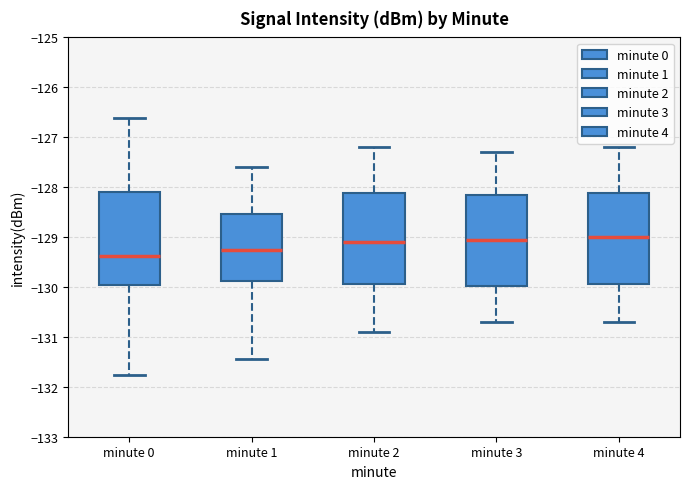

Reading left to right, transcribe this box plot: for each box, give where its median line is, the range the box spans, and where its two whiskers end, as read against the y-axis. The values are not printed on the chart, so give them approximately, as read against the axis.

minute 0: median -129.4, box -130.0 to -128.1, whiskers -131.8 to -126.6
minute 1: median -129.2, box -129.9 to -128.5, whiskers -131.4 to -127.6
minute 2: median -129.1, box -129.9 to -128.1, whiskers -130.9 to -127.2
minute 3: median -129.0, box -130.0 to -128.1, whiskers -130.7 to -127.3
minute 4: median -129.0, box -129.9 to -128.1, whiskers -130.7 to -127.2